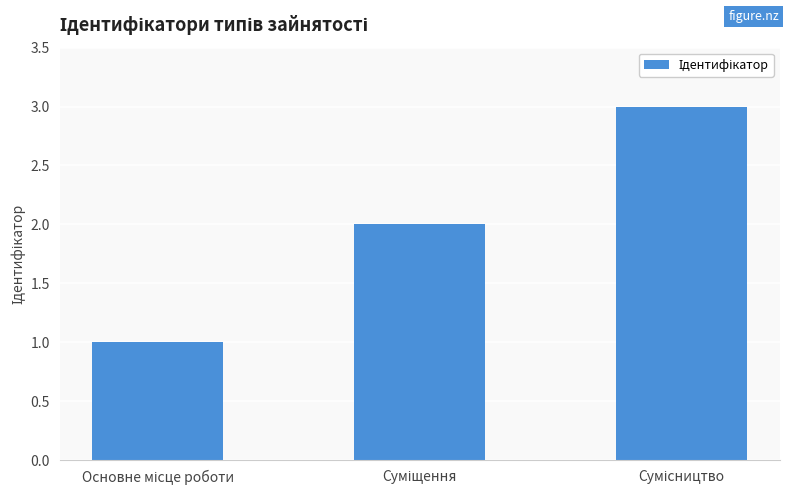

What is the difference between the maximum and minimum values?

2